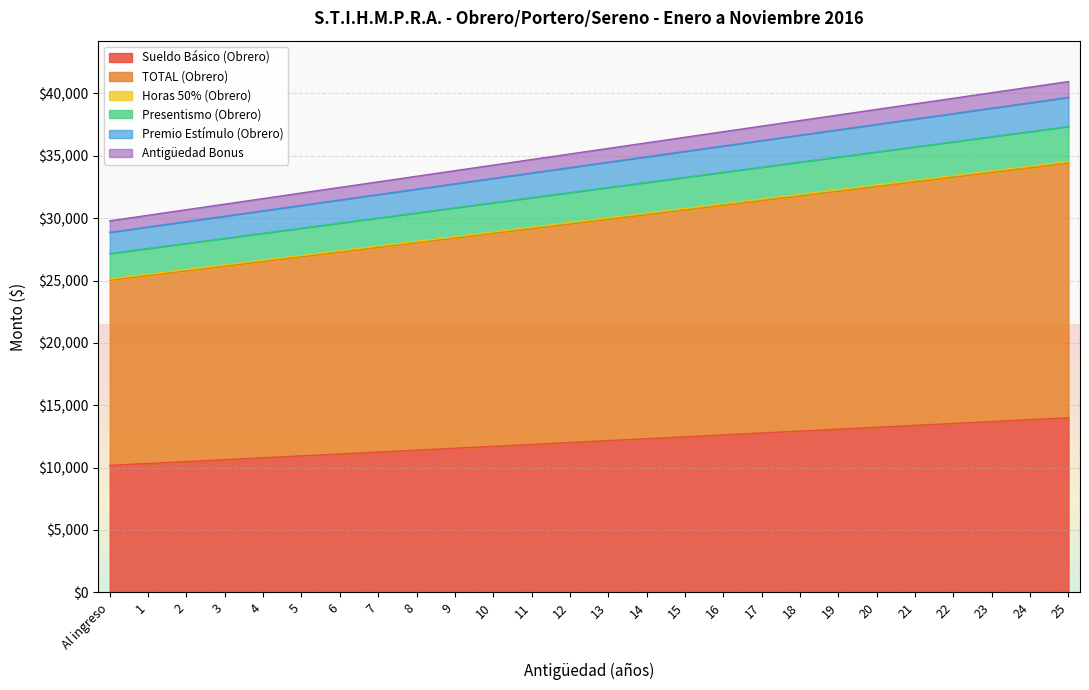

At which label does Sueldo Básico (Obrero) reach its peak?

25